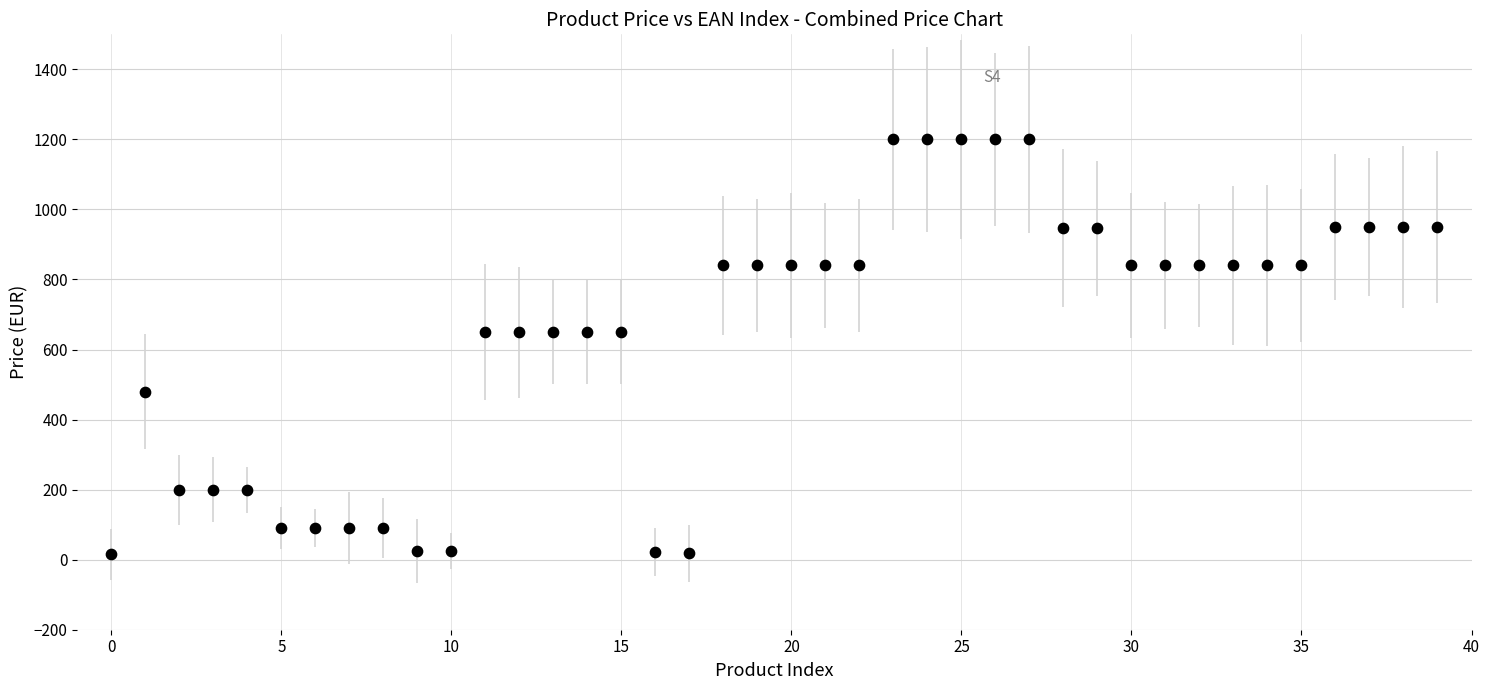

What is the range of Y values (max minus min)?

1185.0